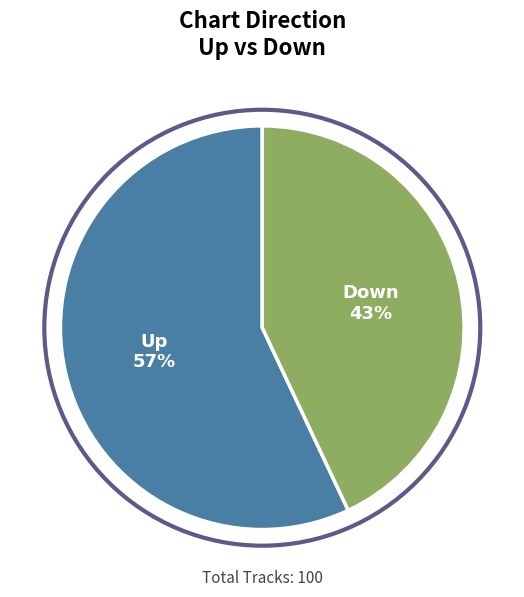

Count the number of slices in the pie.

2